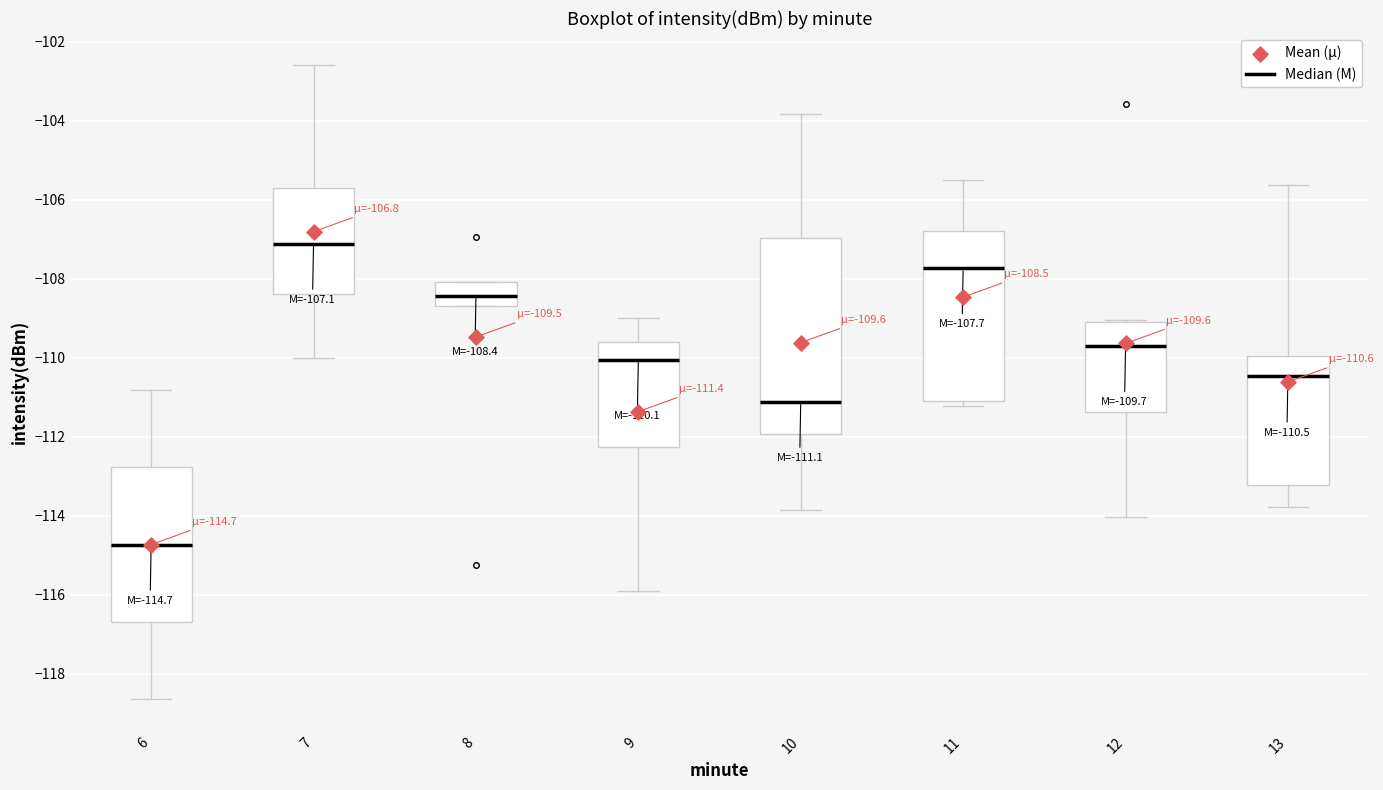

Which box's median line is the lowest?

6